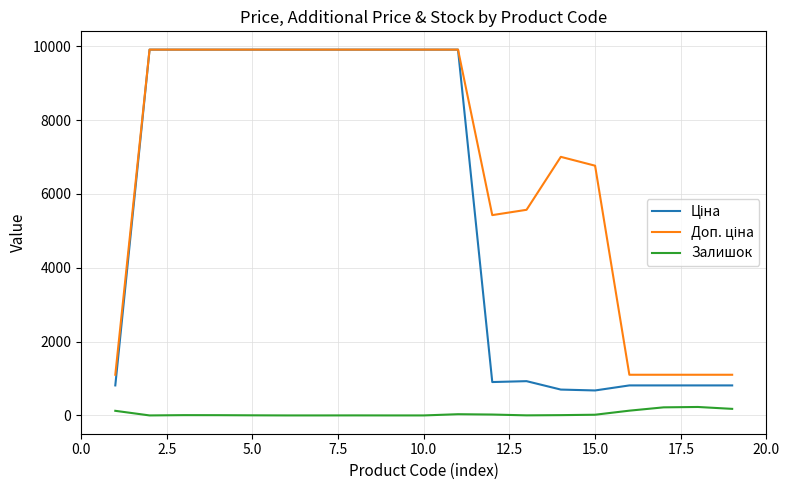

How many lines are shown in the chart?

3